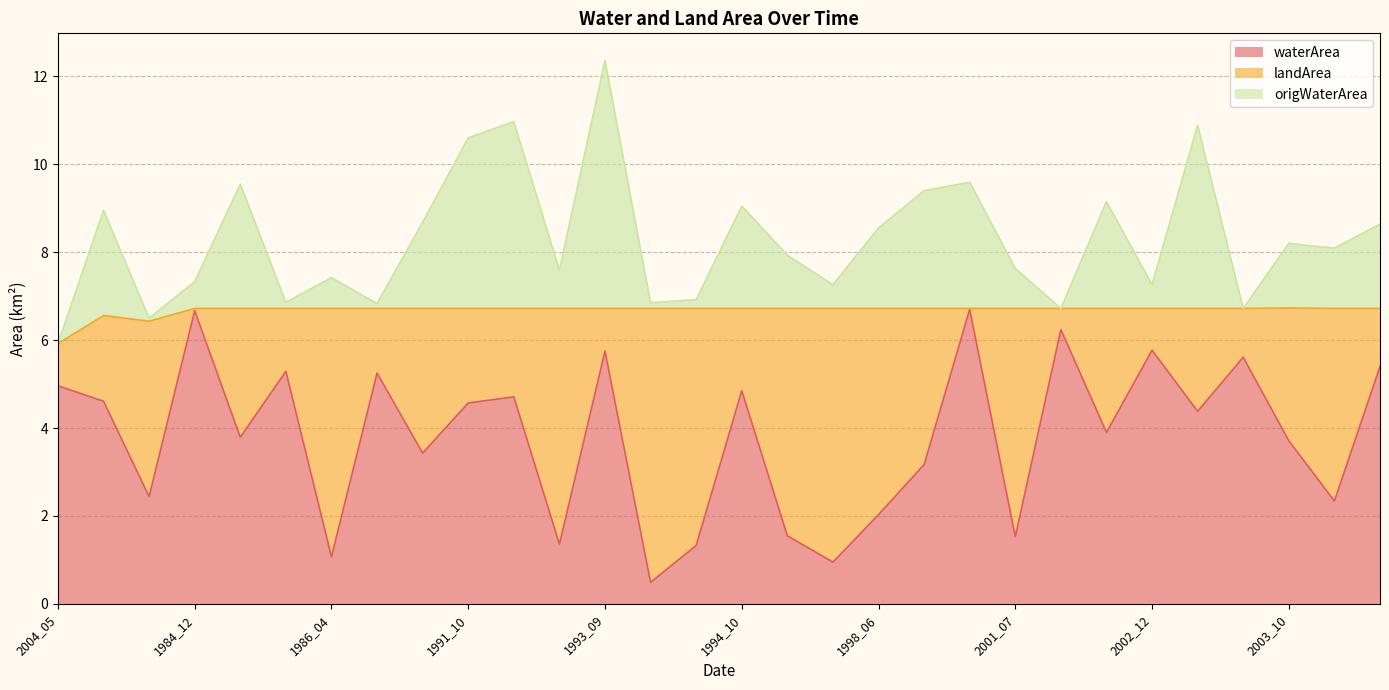

What is the label of the 12th point from the left?

1993_05